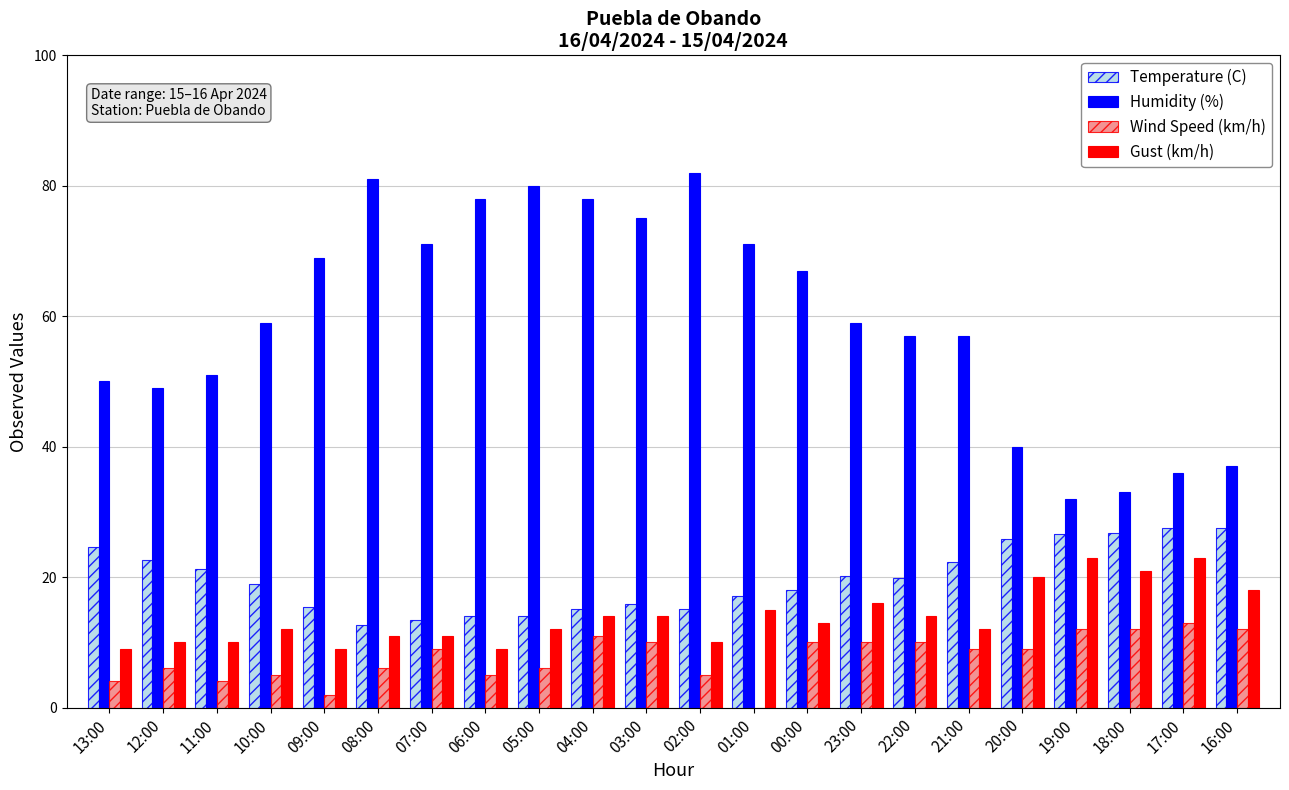

Which series has the largest total across all categories?

Humidity (%)